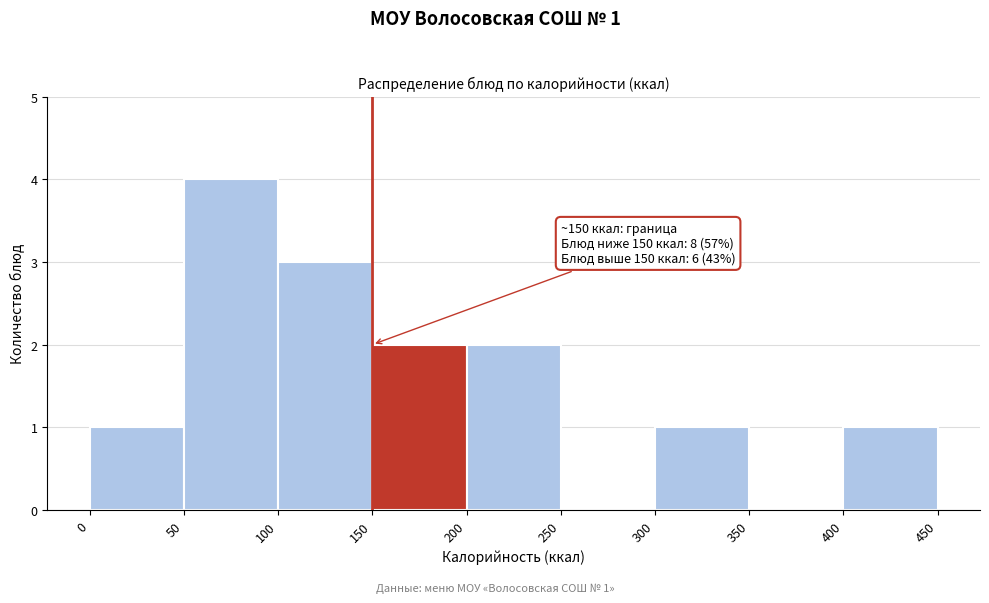

Which range on the x-axis has the tallest bar?

50 to 100